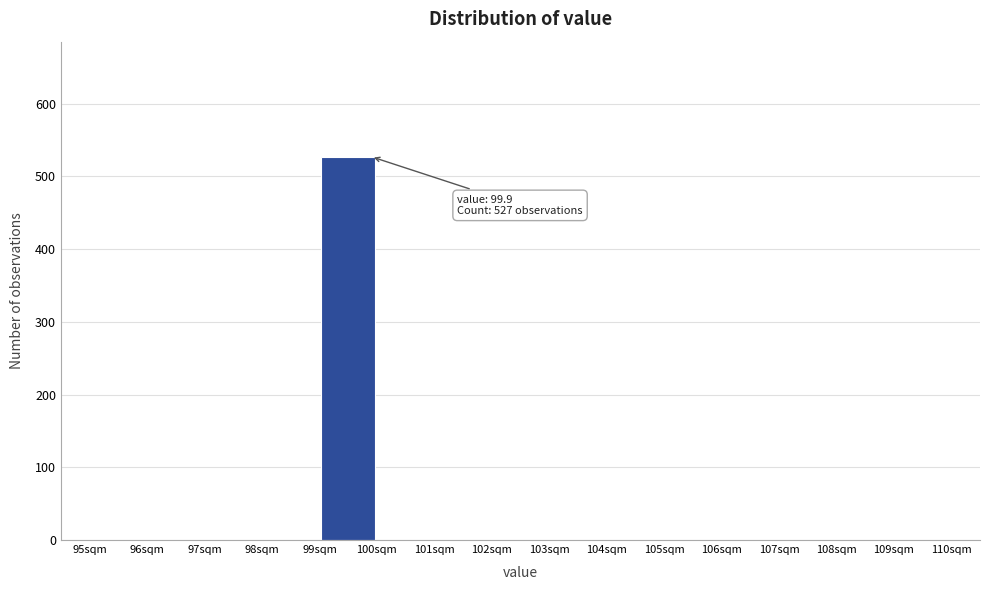

Which range on the x-axis has the tallest bar?

99 to 100